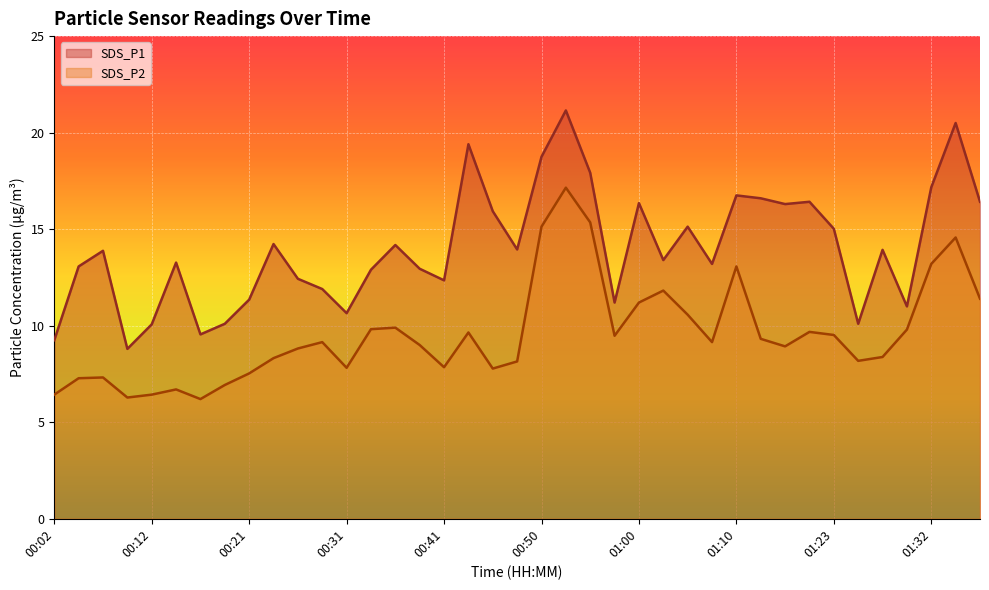

True or false: SDS_P1 has a value of 16.8 at 01:10.

True